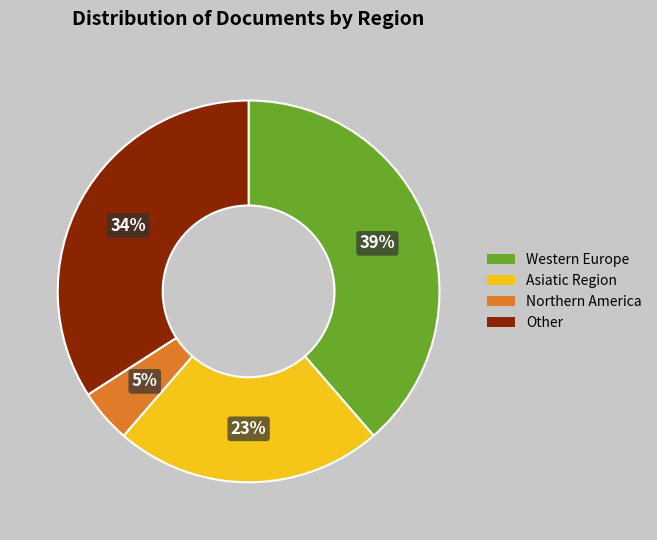

To the nearest percent, what portion does Other represent?

34%